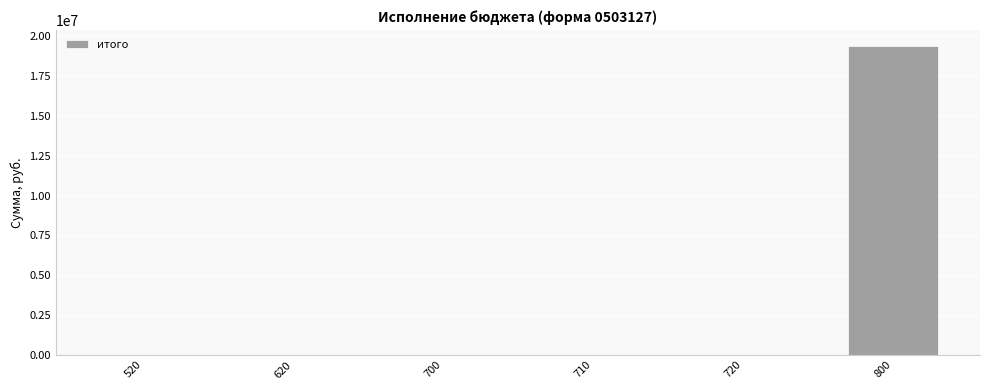

What is the change in value from 710 to 800?

+19416181.1